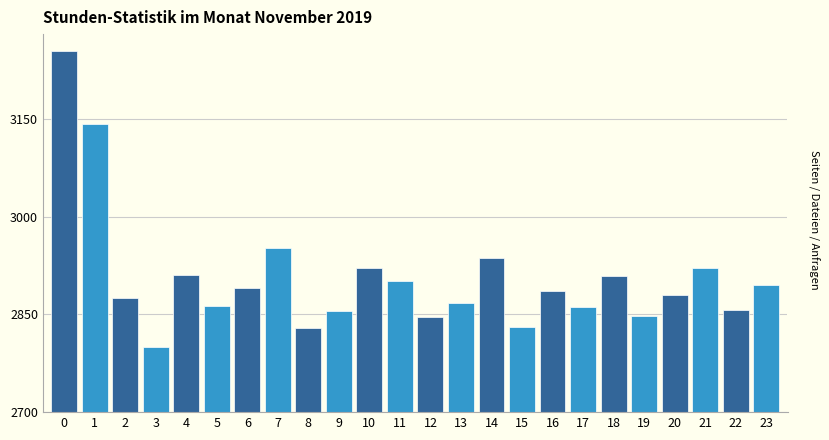

Is it true that the value at 15 is 869.0?

False